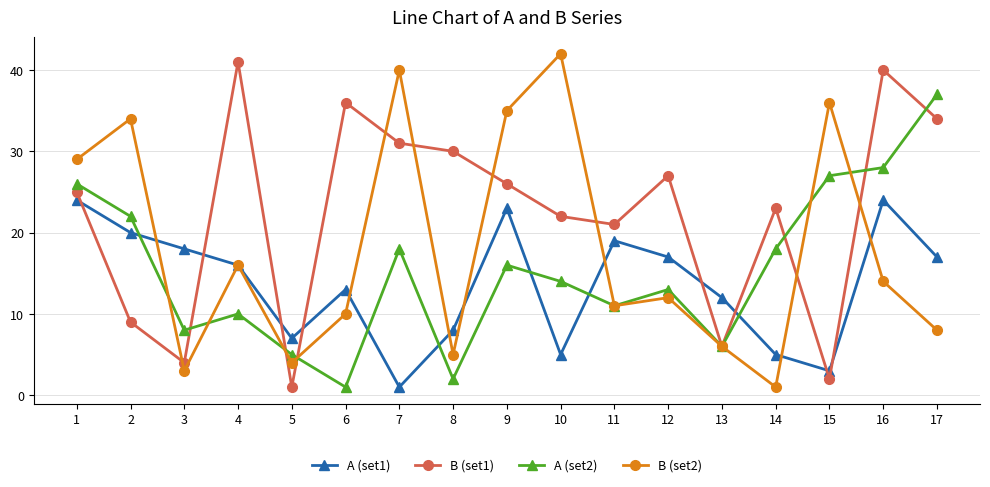

True or false: A (set1) and A (set2) cross at least once.

True